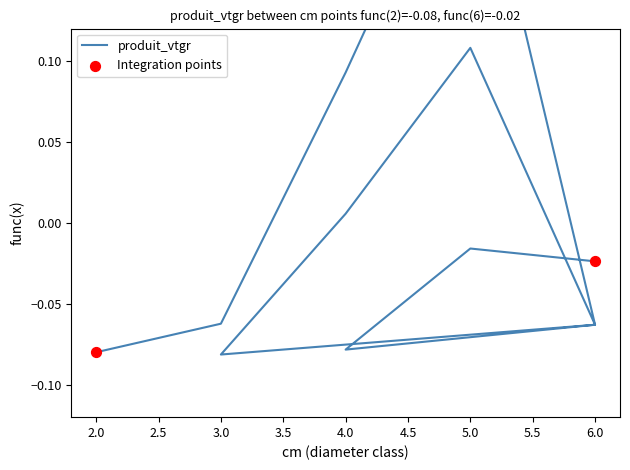

Between 5 and 6, which is larger?

5